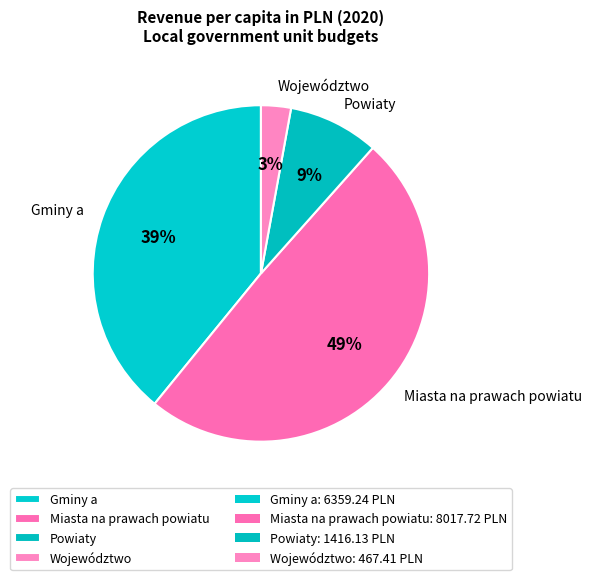

How many segments does this pie chart have?

4